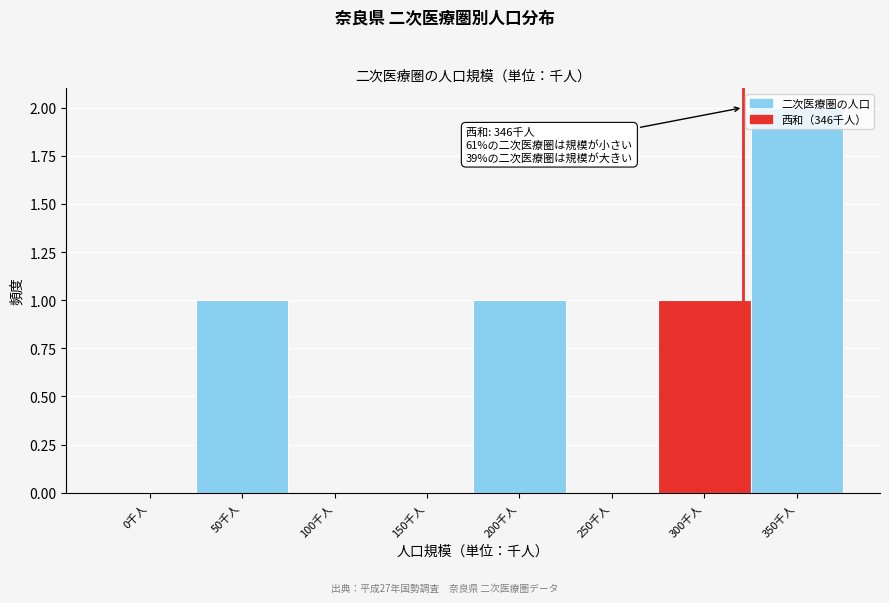

What is the sum of all values?

5